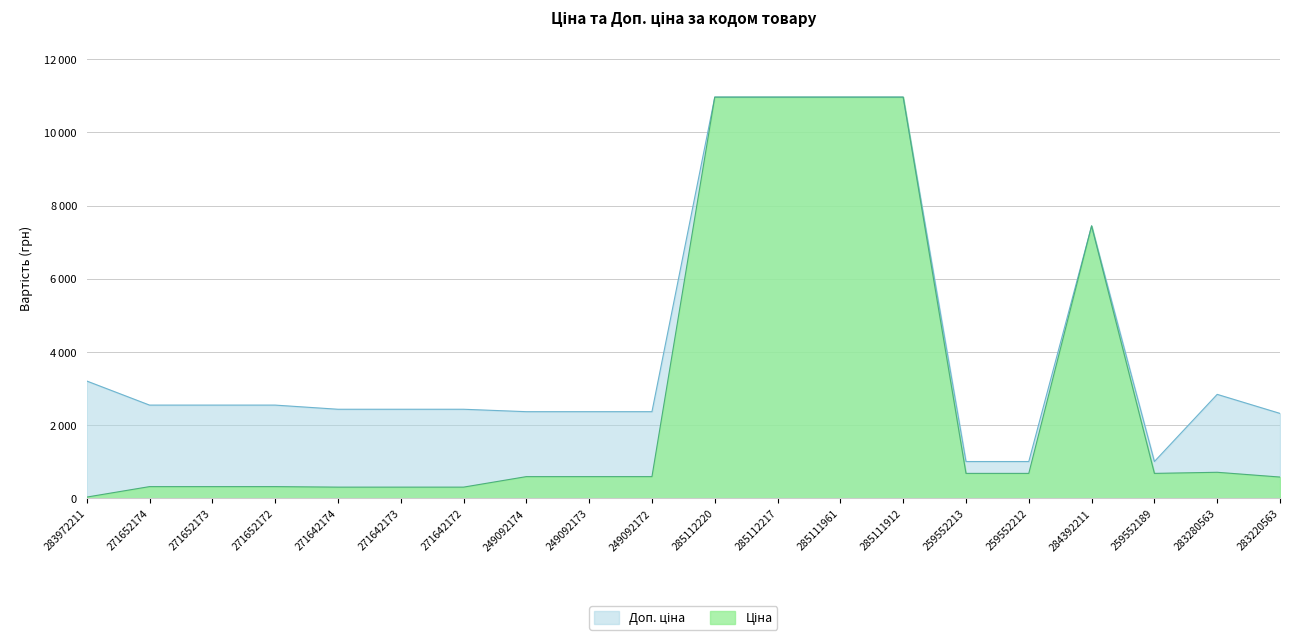

At which label is Доп. ціна closest to 5984?

284392211